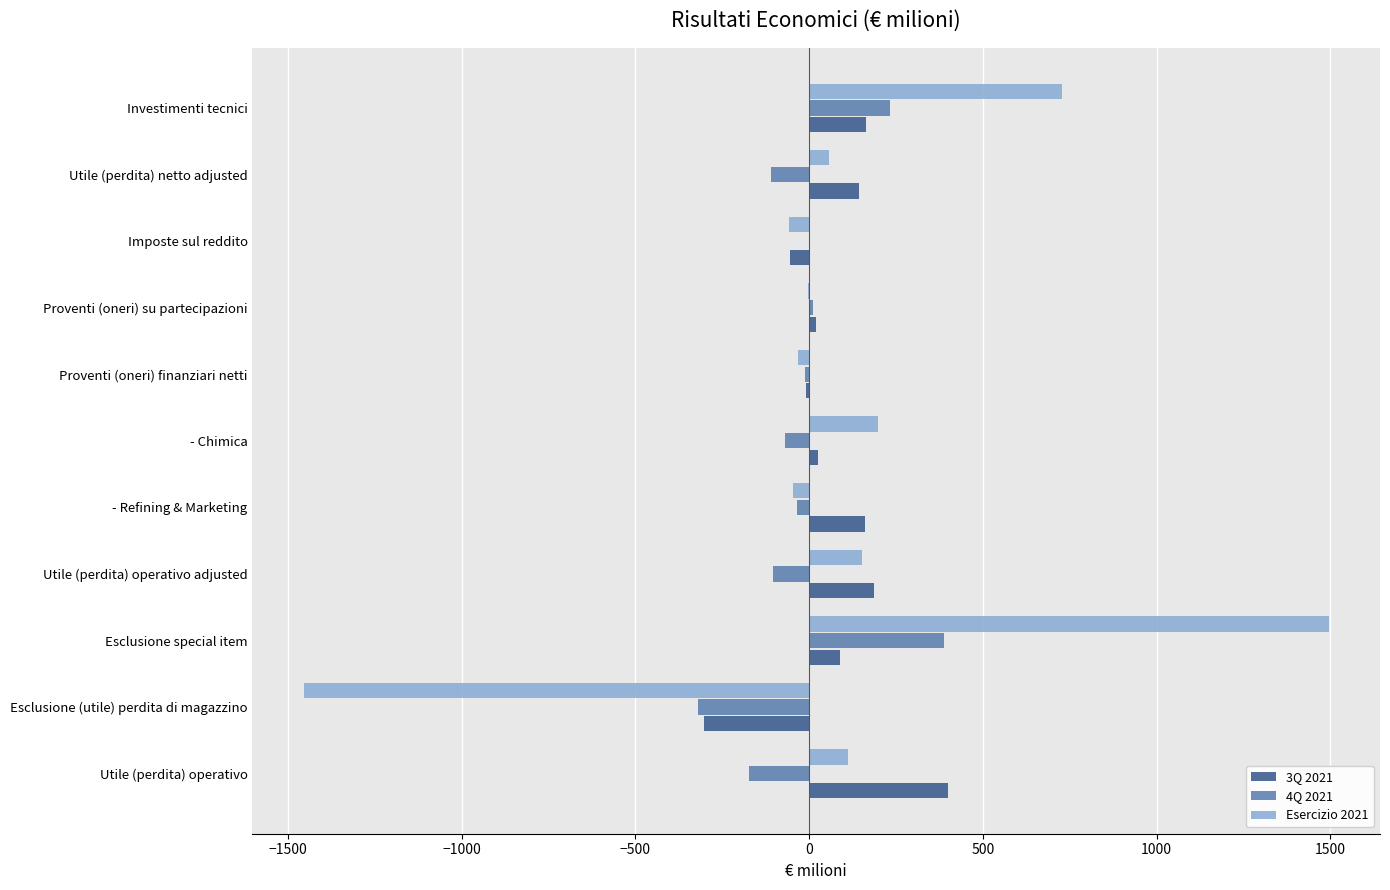

Between Utile (perdita) operativo and Esclusione (utile) perdita di magazzino, which series saw the biggest shift?

Esercizio 2021